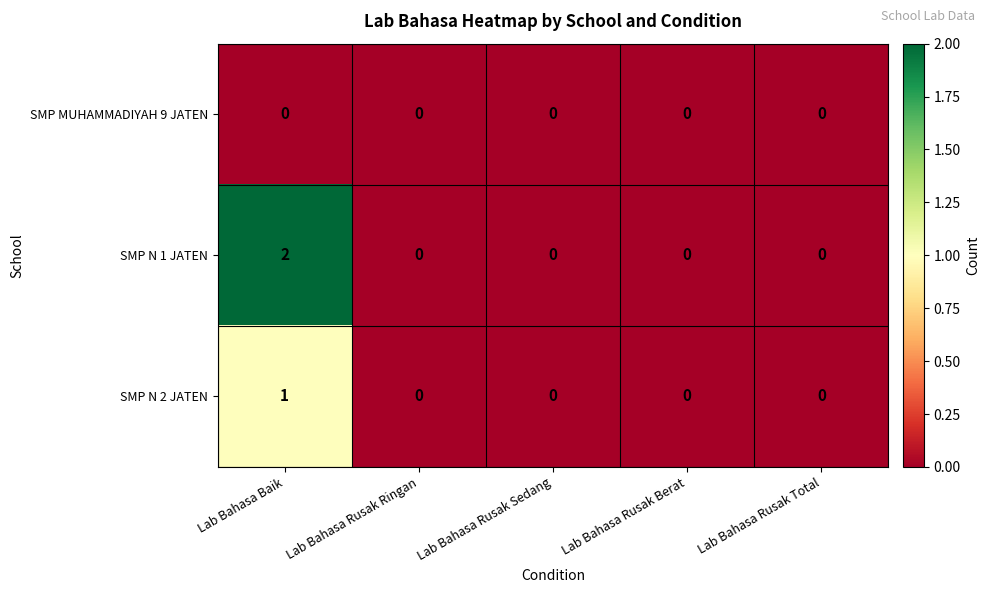

Reading left to right, extract all data points from this chart.

SMP MUHAMMADIYAH 9 JATEN: Lab Bahasa Baik=0	Lab Bahasa Rusak Ringan=0	Lab Bahasa Rusak Sedang=0	Lab Bahasa Rusak Berat=0	Lab Bahasa Rusak Total=0
SMP N 1 JATEN: Lab Bahasa Baik=2	Lab Bahasa Rusak Ringan=0	Lab Bahasa Rusak Sedang=0	Lab Bahasa Rusak Berat=0	Lab Bahasa Rusak Total=0
SMP N 2 JATEN: Lab Bahasa Baik=1	Lab Bahasa Rusak Ringan=0	Lab Bahasa Rusak Sedang=0	Lab Bahasa Rusak Berat=0	Lab Bahasa Rusak Total=0